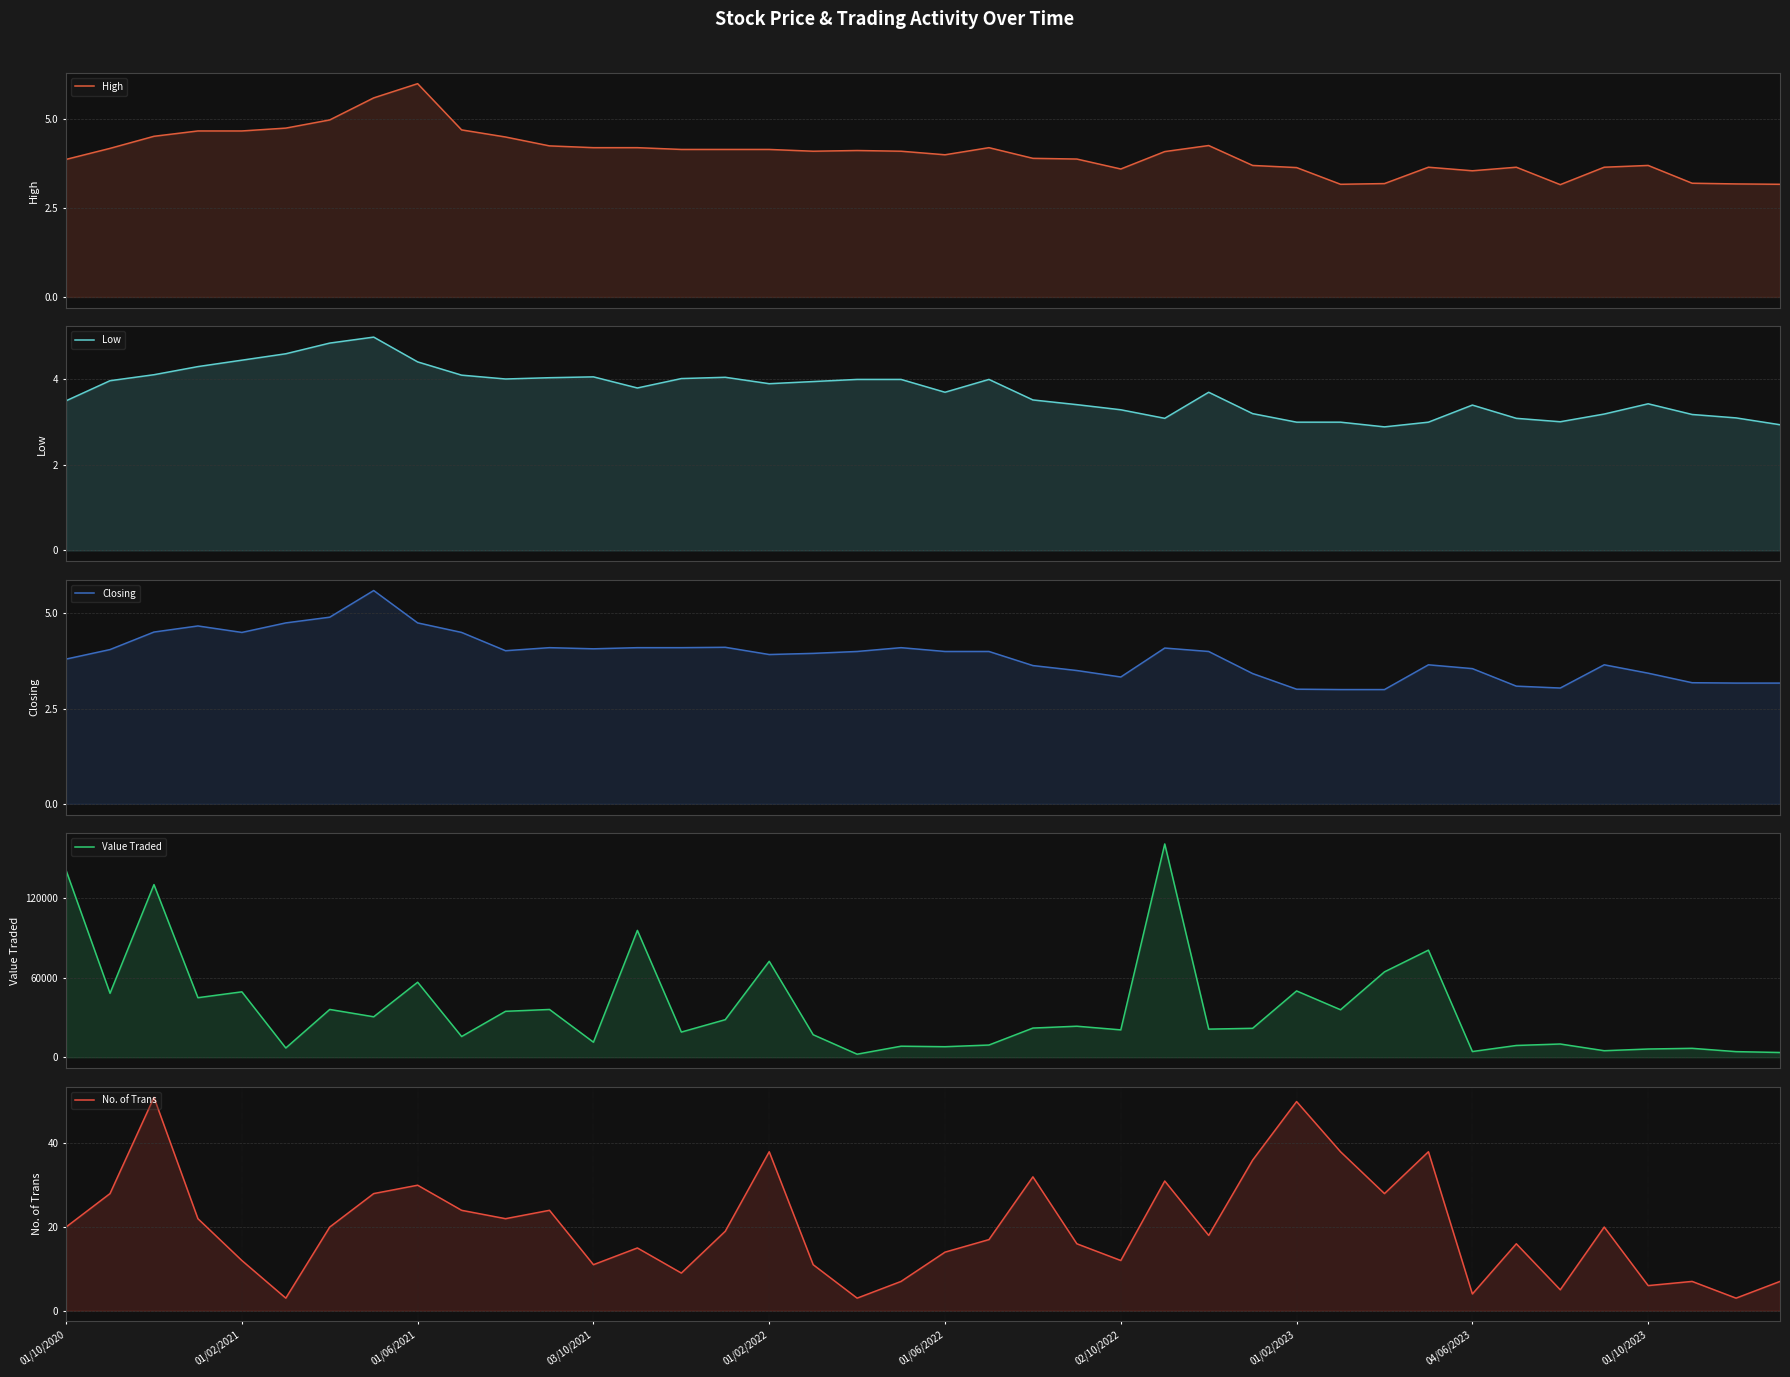

True or false: High and Closing cross at least once.

False